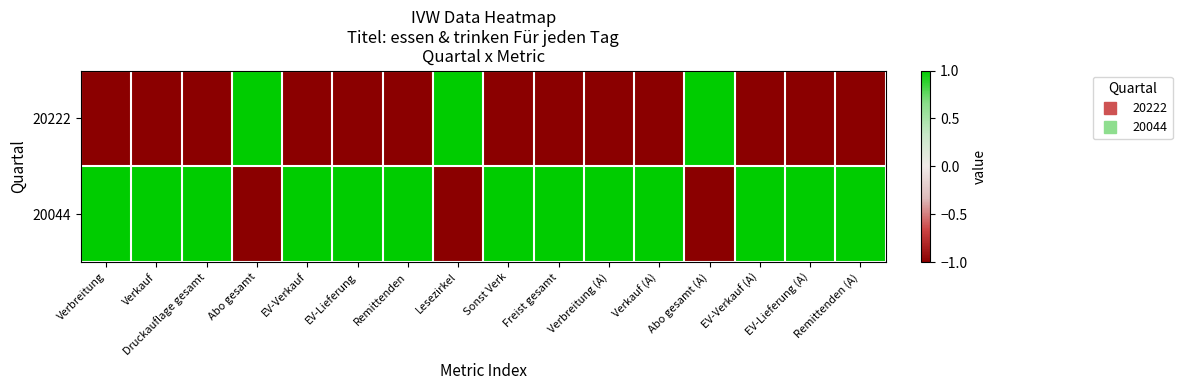

Which label corresponds to the smallest value in the chart?

Verbreitung